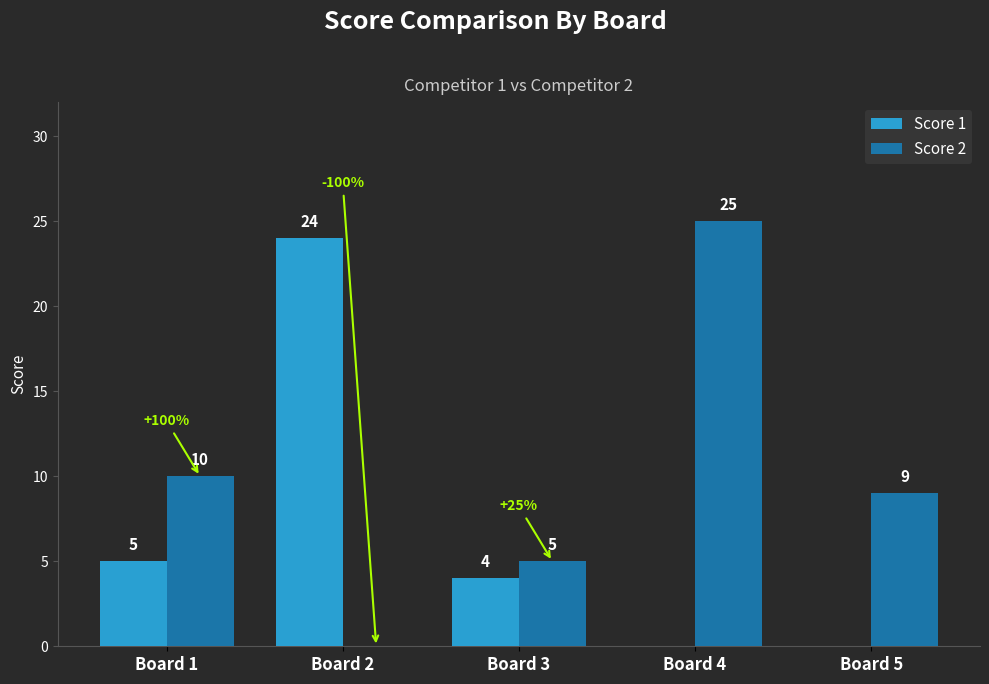

How many groups of bars are there?

5